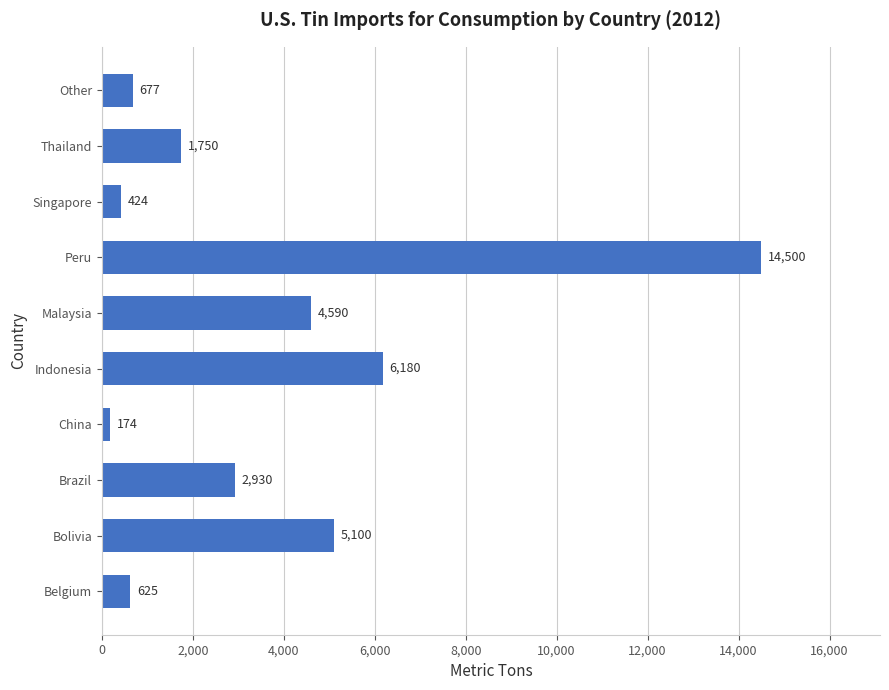

How many bars are there in total?

10